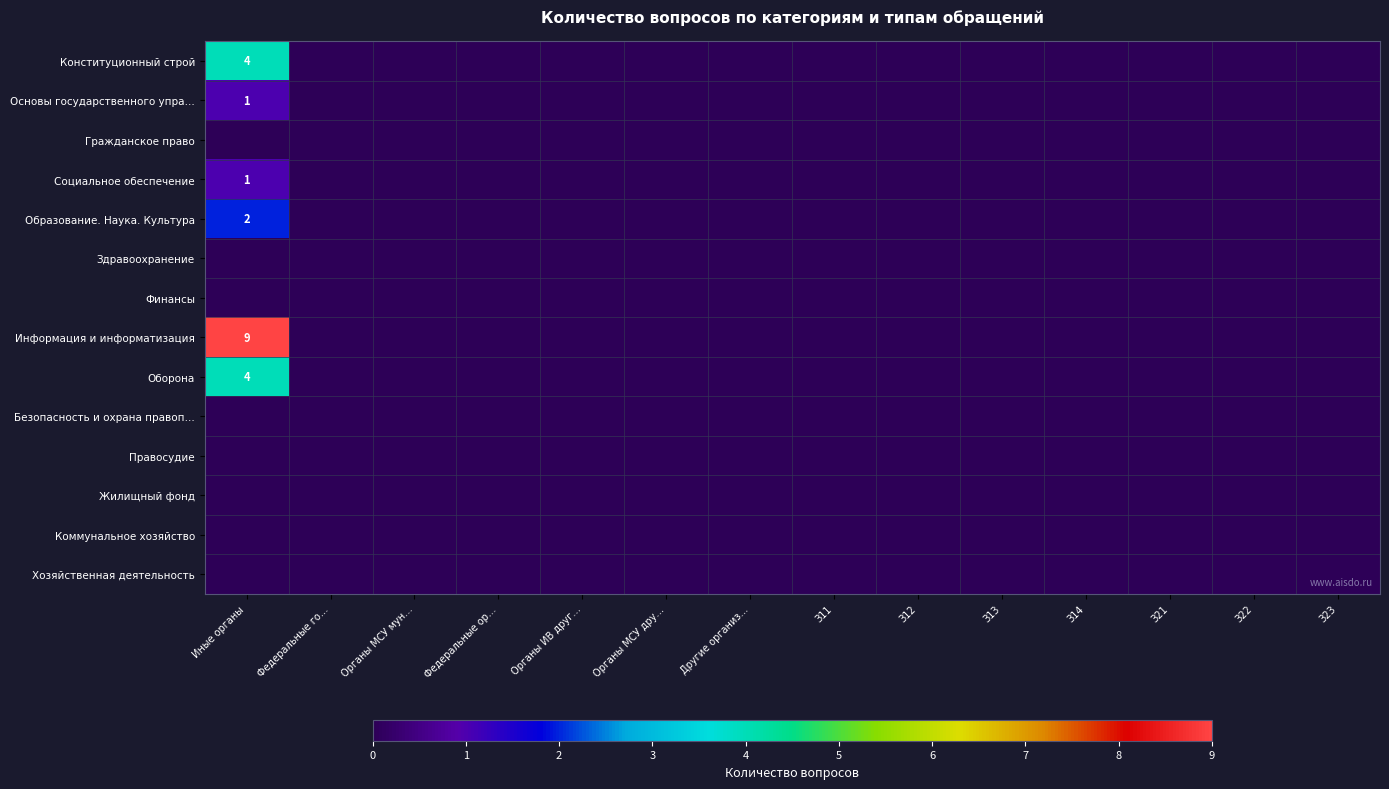

True or false: Образование. Наука. Культура has a value of 1 at Органы МСУ мун….

False